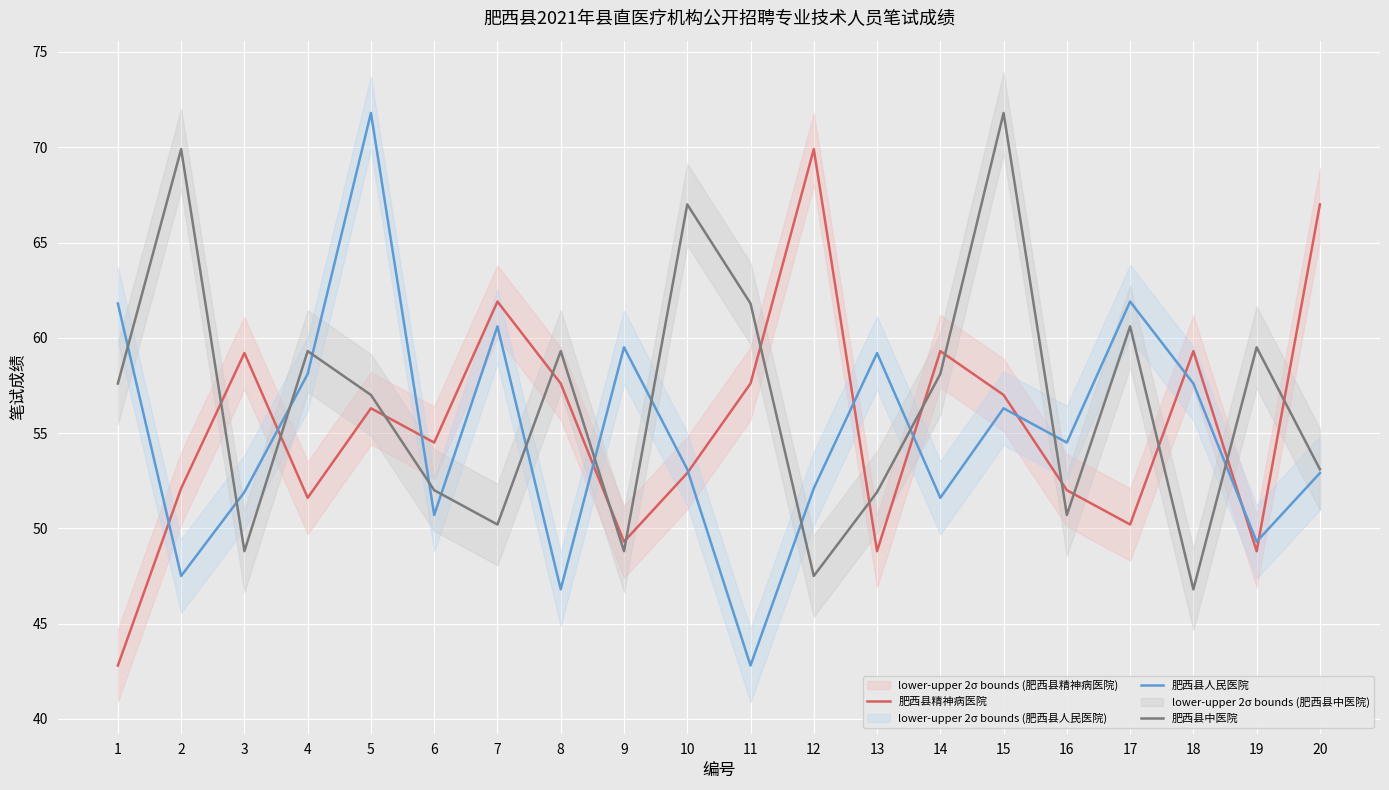

What is the maximum value shown in the chart?

71.8